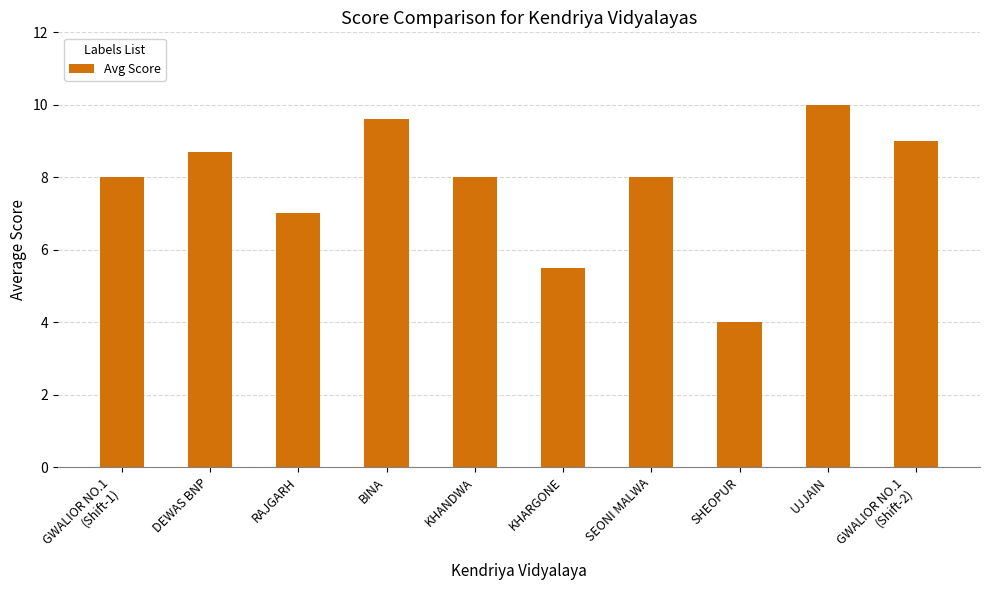

Does the chart contain stacked bars?

No